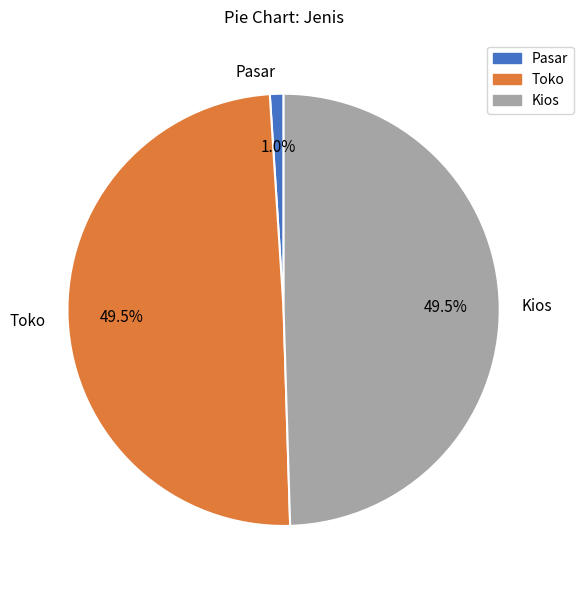

Which has a higher value, Pasar or Toko?

Toko